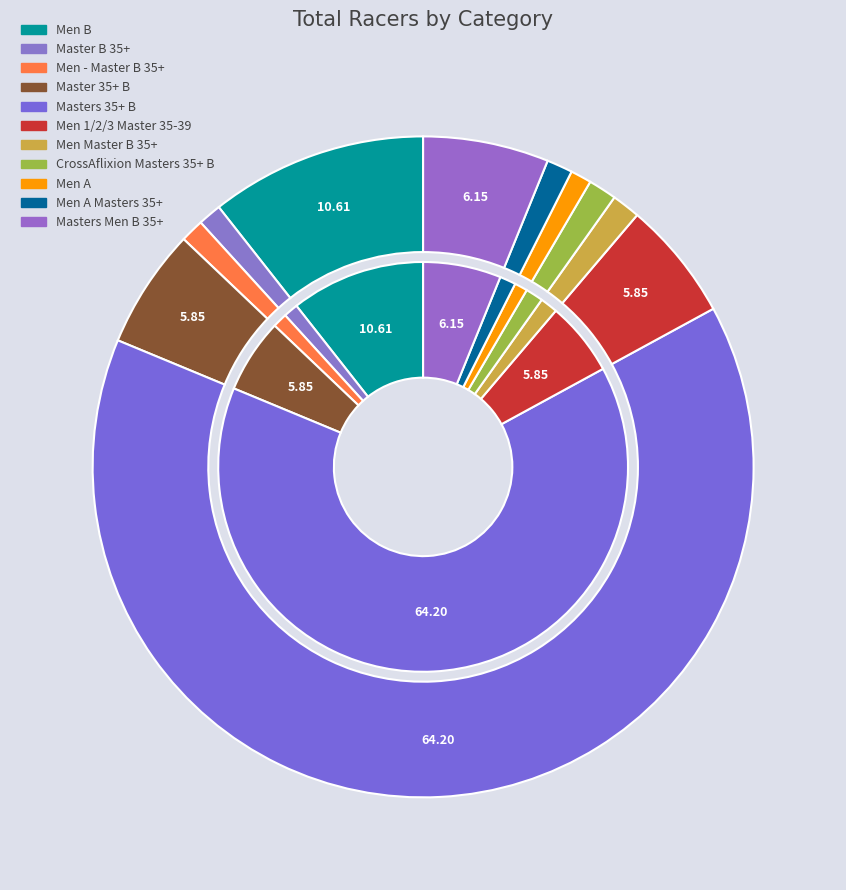

To the nearest percent, what is the difference between the largest and smallest slice percentages?

64%